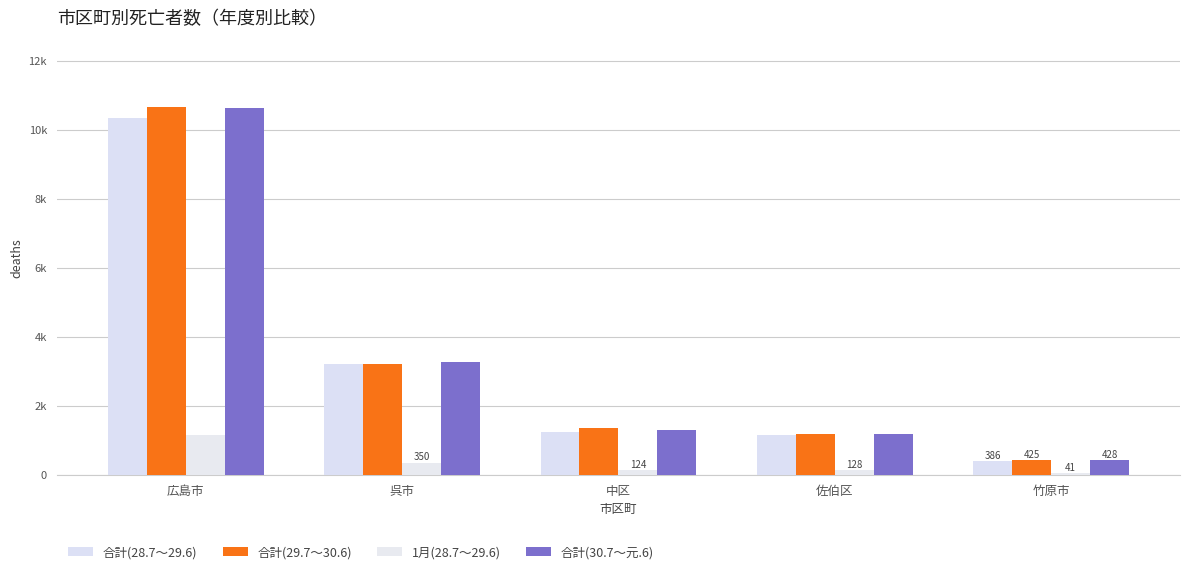

What position from the left is 広島市?

1